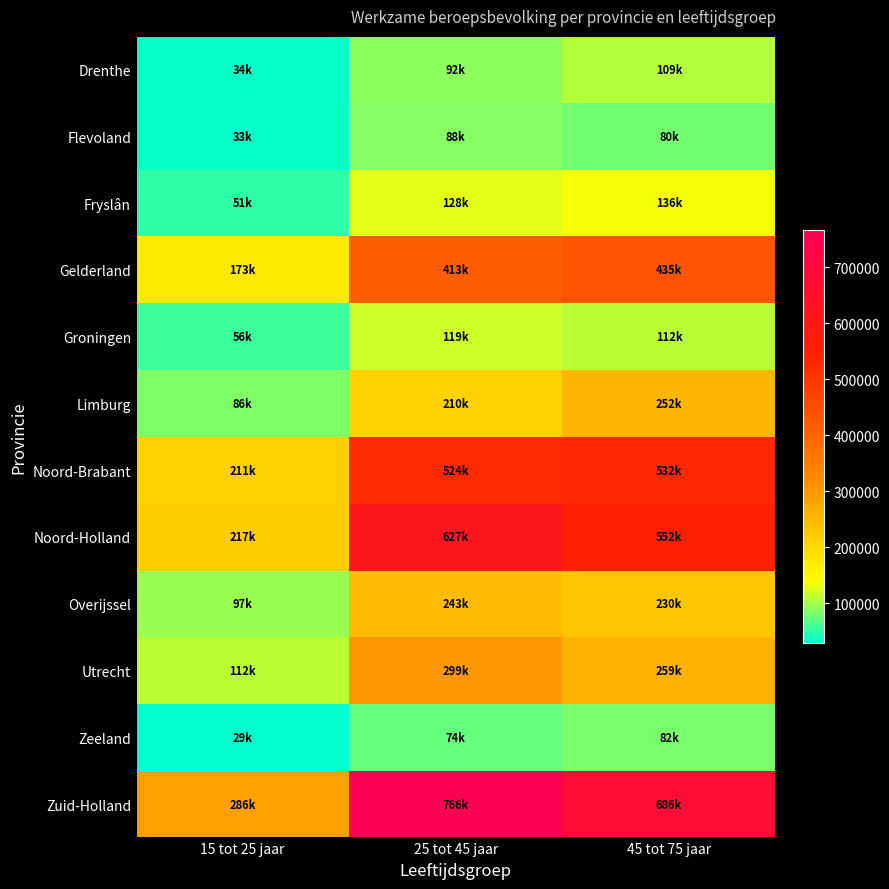

Between 15 tot 25 jaar and 25 tot 45 jaar, which series saw the biggest shift?

Zuid-Holland